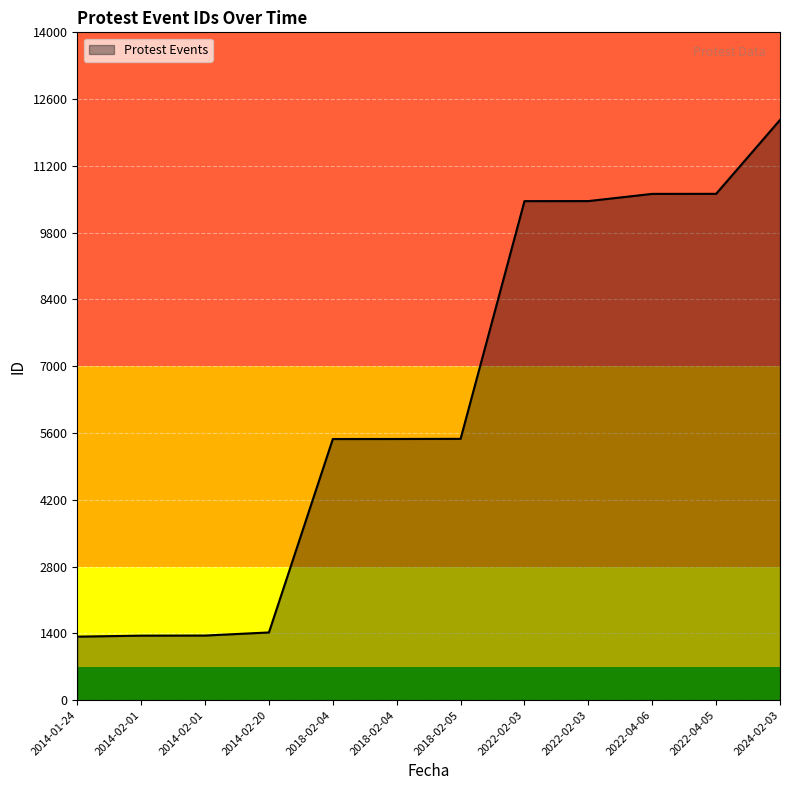

Does the chart display data point markers on the line(s)?

No